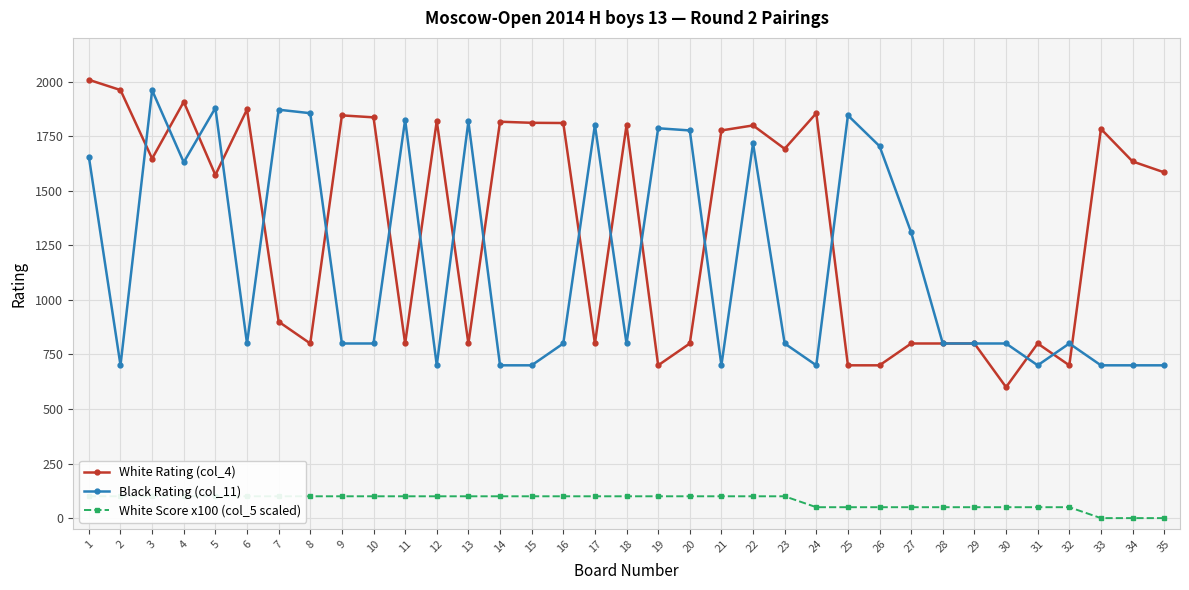

What is the difference between the second highest and minimum values in the White Score x100 (col_5 scaled) series?

100